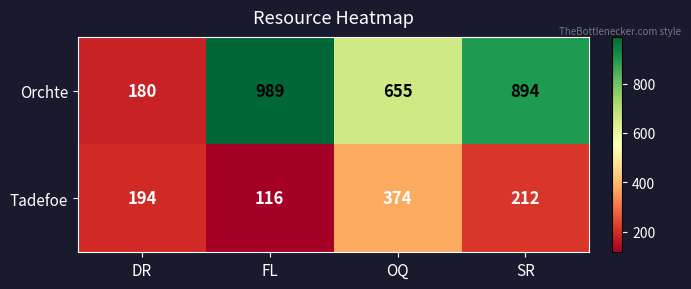

Rank the series by their maximum value, from highest to lowest.

Orchte, Tadefoe